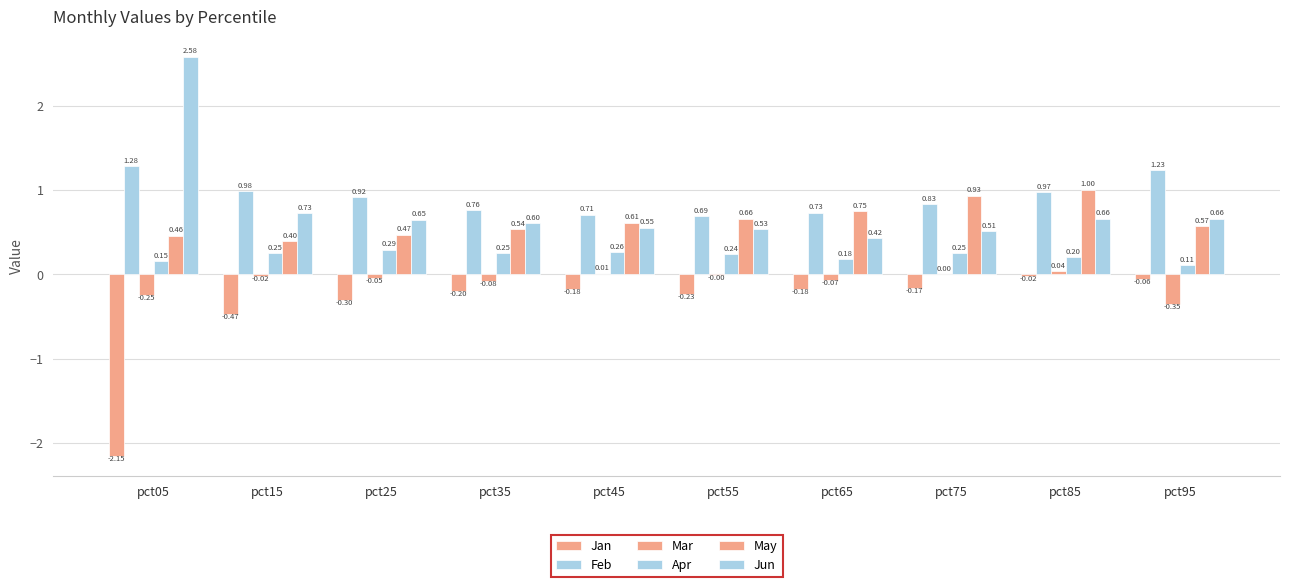

Reading right to left, extract all data points from this chart.

Jan: pct95=-0.1	pct85=-0.0	pct75=-0.2	pct65=-0.2	pct55=-0.2	pct45=-0.2	pct35=-0.2	pct25=-0.3	pct15=-0.5	pct05=-2.2
Feb: pct95=1.2	pct85=1.0	pct75=0.8	pct65=0.7	pct55=0.7	pct45=0.7	pct35=0.8	pct25=0.9	pct15=1.0	pct05=1.3
Mar: pct95=-0.4	pct85=0.0	pct75=0.0	pct65=-0.1	pct55=-0.0	pct45=0.0	pct35=-0.1	pct25=-0.0	pct15=-0.0	pct05=-0.3
Apr: pct95=0.1	pct85=0.2	pct75=0.2	pct65=0.2	pct55=0.2	pct45=0.3	pct35=0.2	pct25=0.3	pct15=0.2	pct05=0.2
May: pct95=0.6	pct85=1.0	pct75=0.9	pct65=0.7	pct55=0.7	pct45=0.6	pct35=0.5	pct25=0.5	pct15=0.4	pct05=0.5
Jun: pct95=0.7	pct85=0.7	pct75=0.5	pct65=0.4	pct55=0.5	pct45=0.6	pct35=0.6	pct25=0.6	pct15=0.7	pct05=2.6